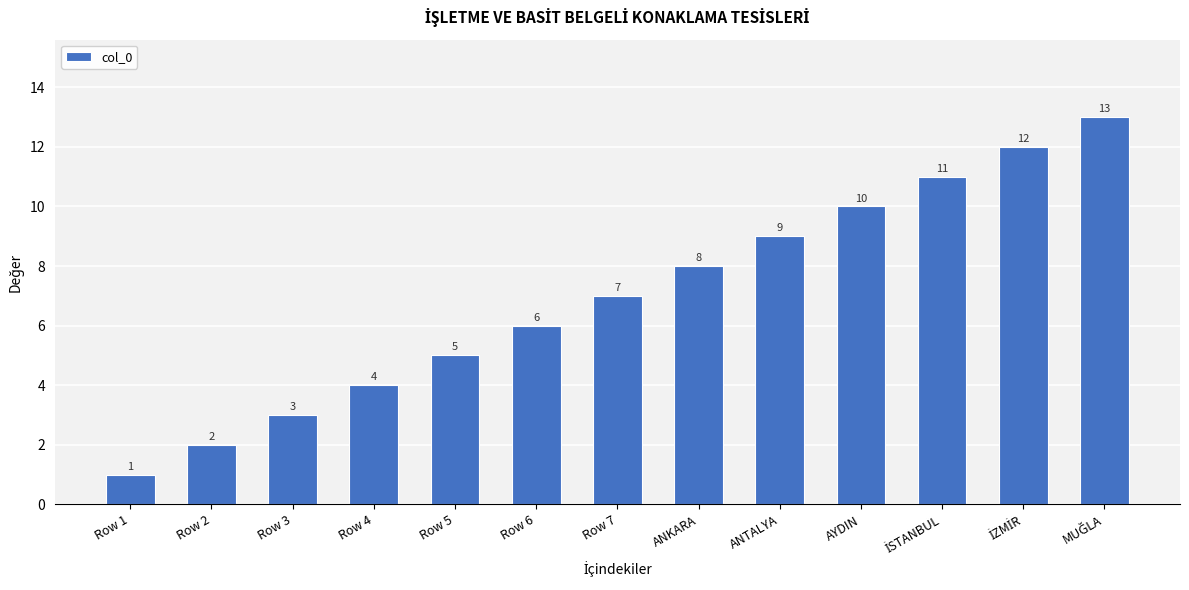

What is the value of the 11th bar from the left?

11